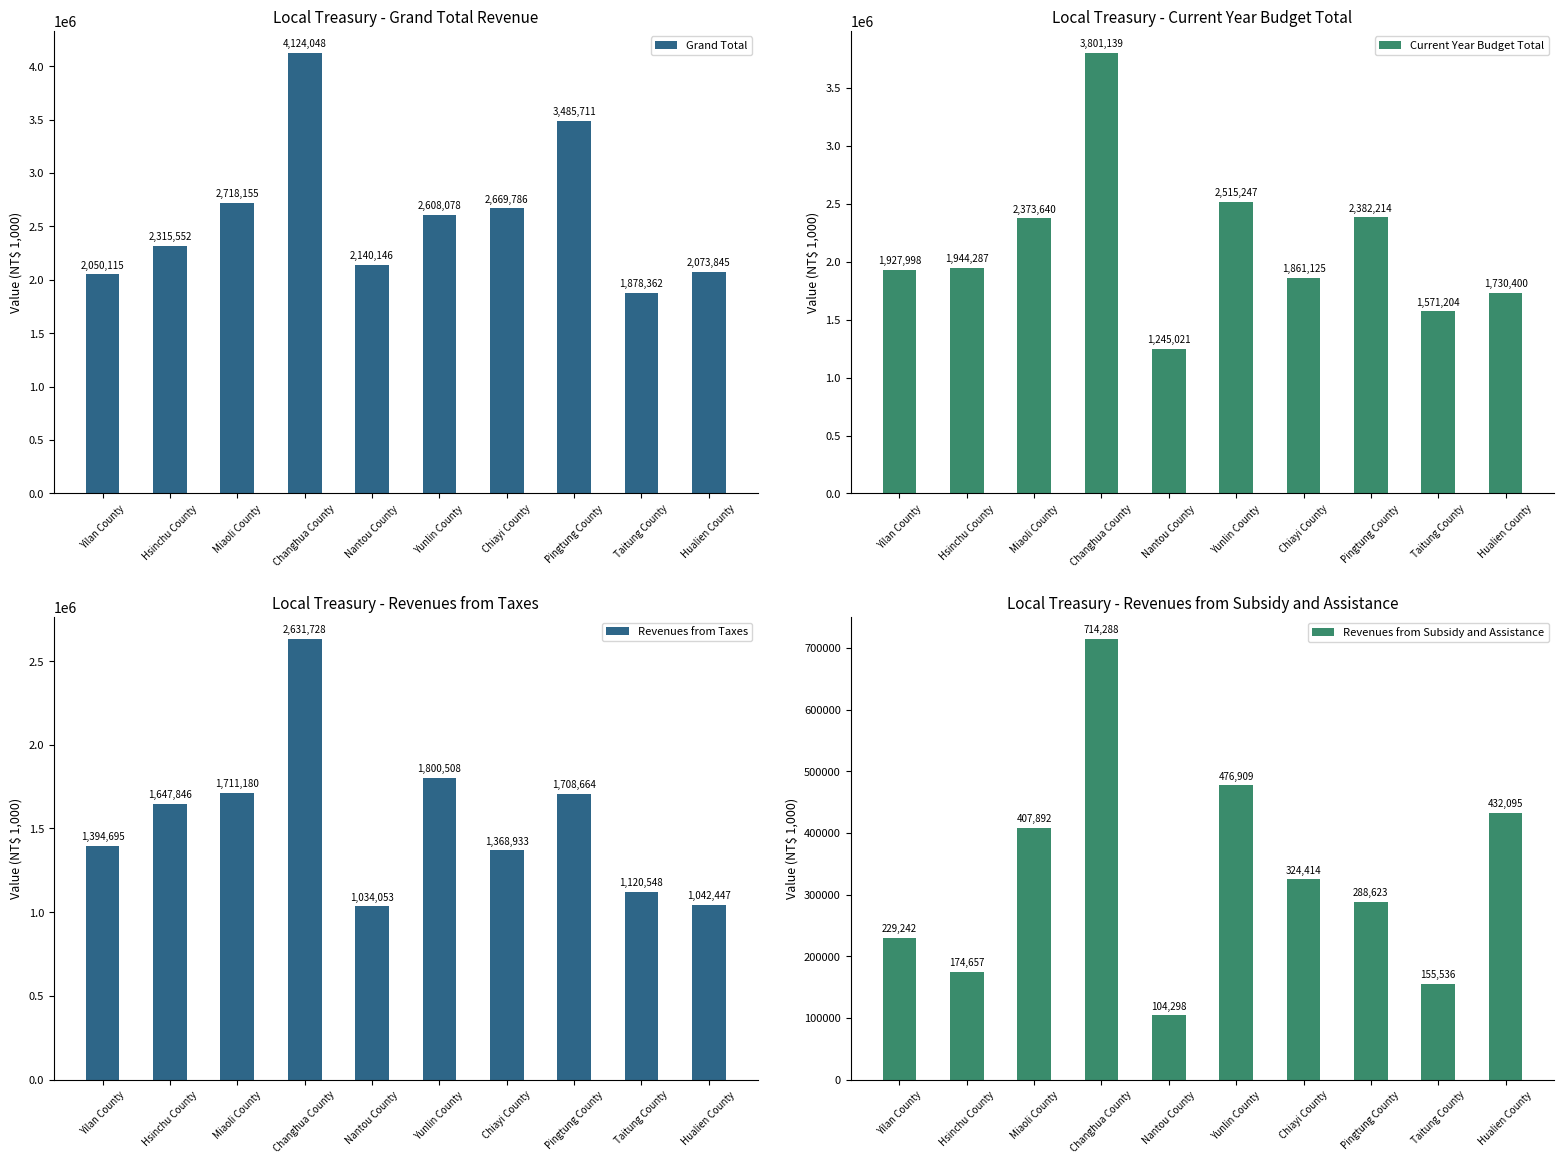

What is the label of the 9th bar from the right?

Hsinchu County